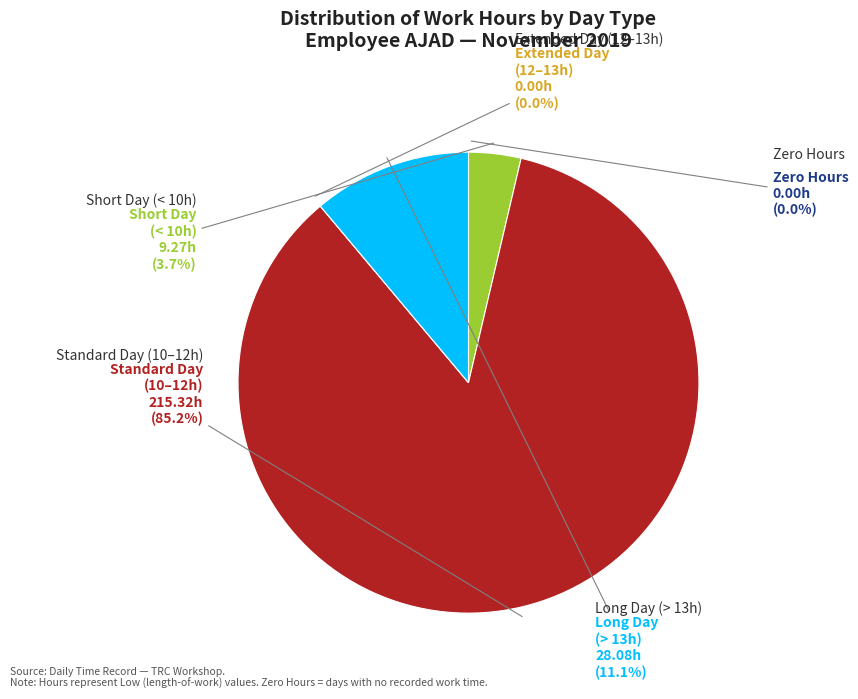

Does Day 1 represent more than half of the total?

No